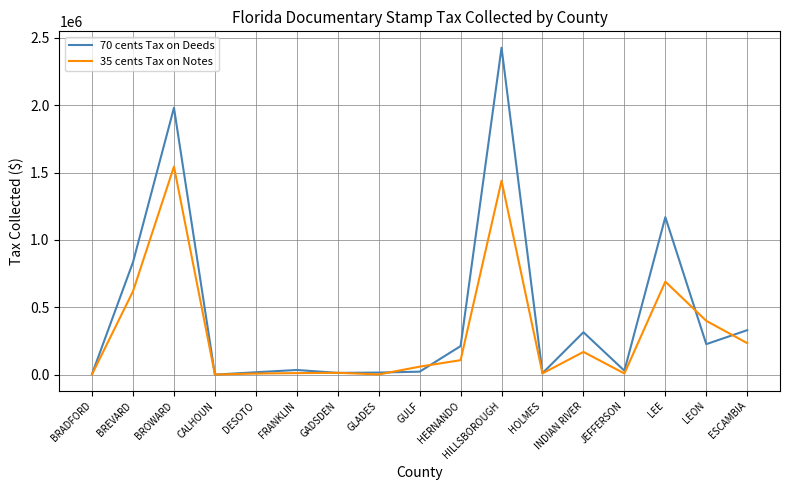

At which label does 70 cents Tax on Deeds first exceed 34526?

BREVARD